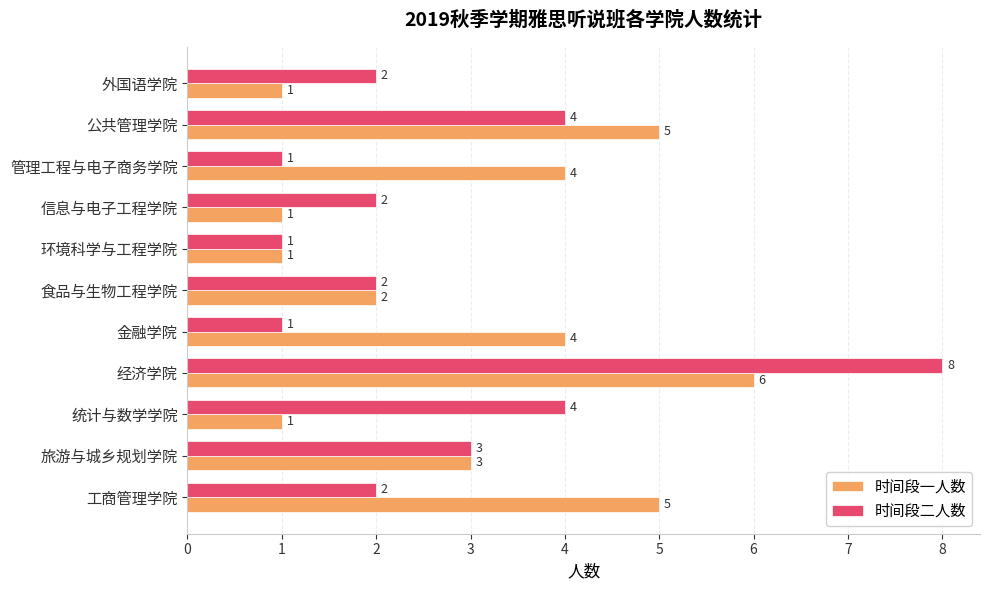

The 时间段二人数 series shows 1 at 金融学院. True or false?

True